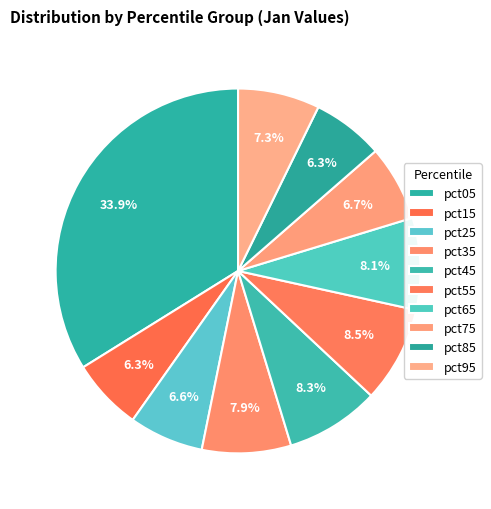

Which slice is the smallest?

pct85